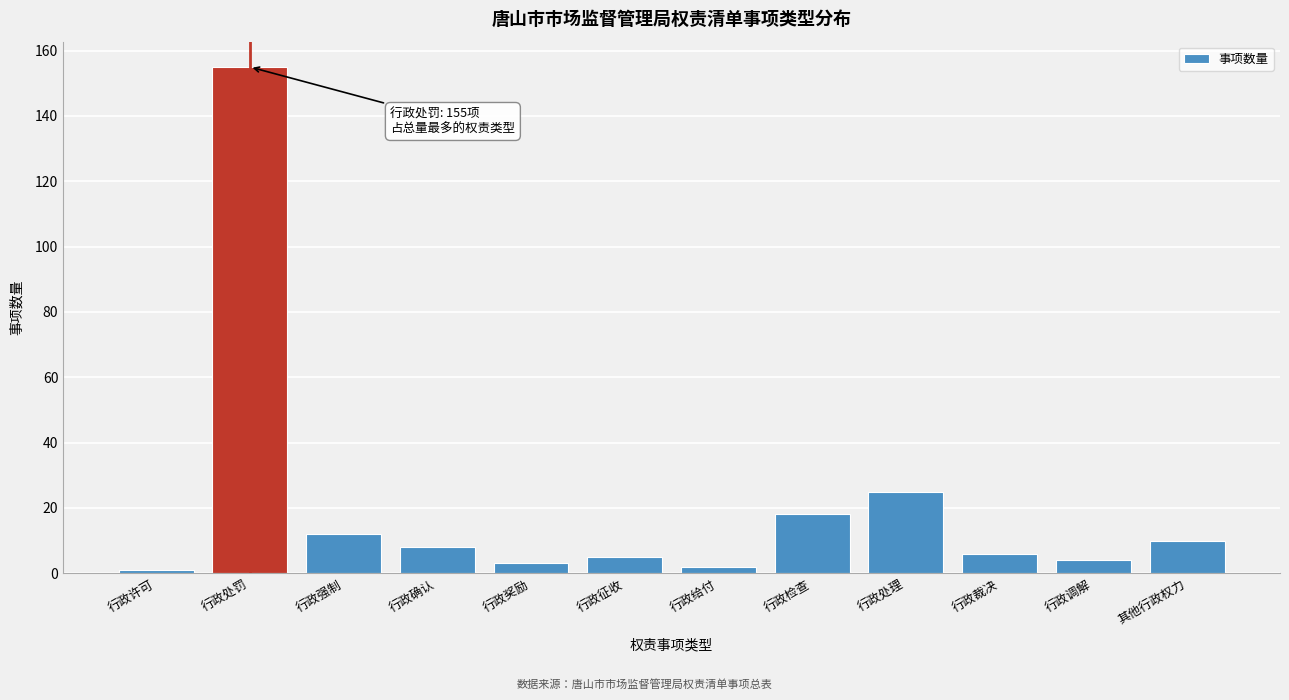

Reading left to right, list all the values displayed in this chart.

1	155	12	8	3	5	2	18	25	6	4	10